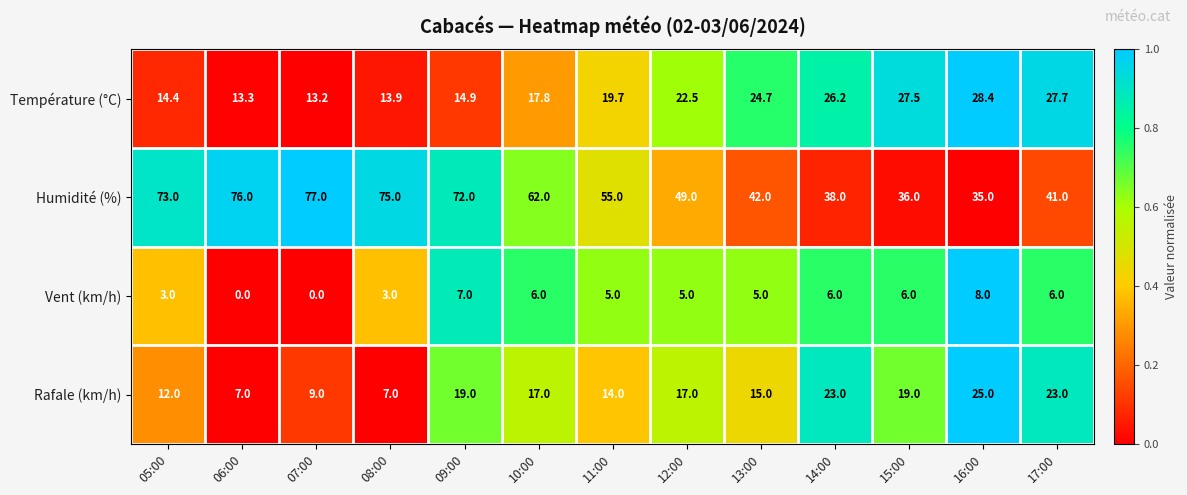

What is the minimum value for Humidité (%)?

35.0